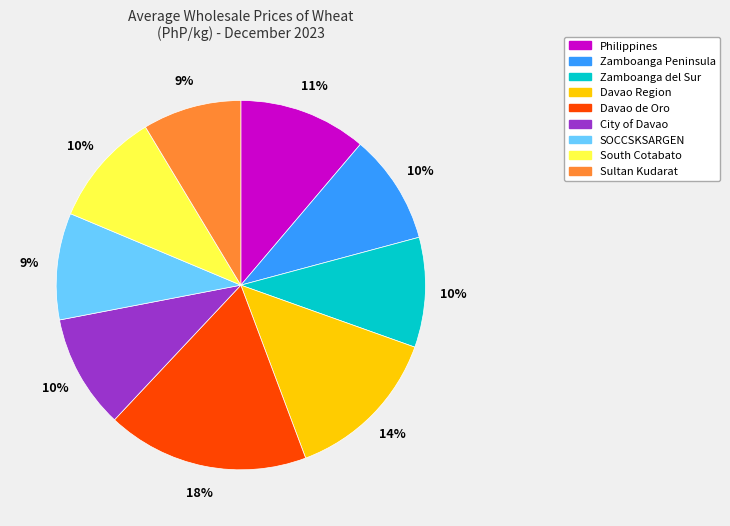

Is there any slice that represents more than half of the pie?

No